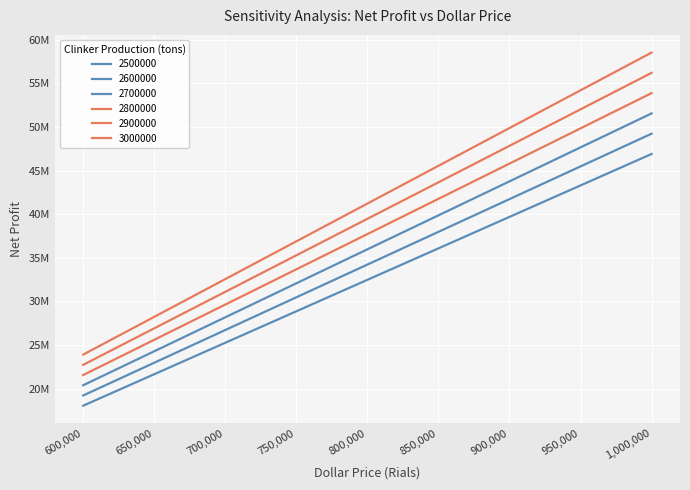

Rank the categories by 2600000 value from highest to lowest.

1000000, 950000, 900000, 850000, 800000, 750000, 700000, 650000, 600000